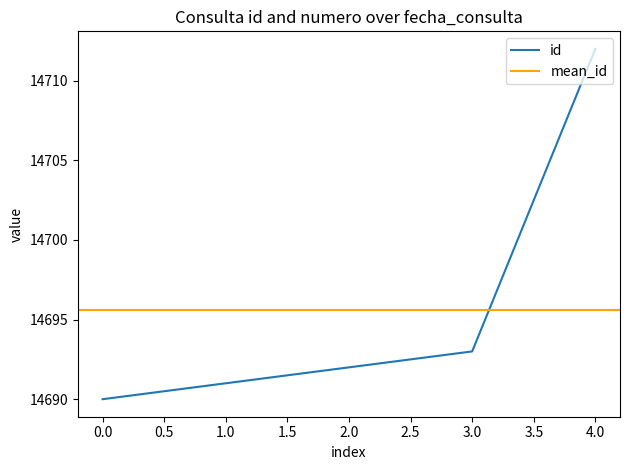

List the labels in order of id value, largest first.

4.0, 3.0, 2.0, 1.0, 0.0